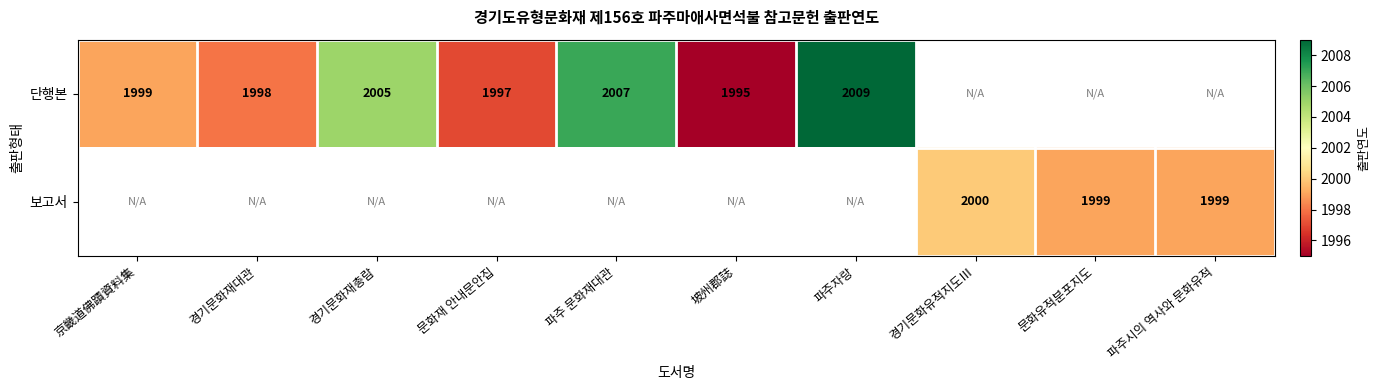

What is the greatest value displayed?

2009.0